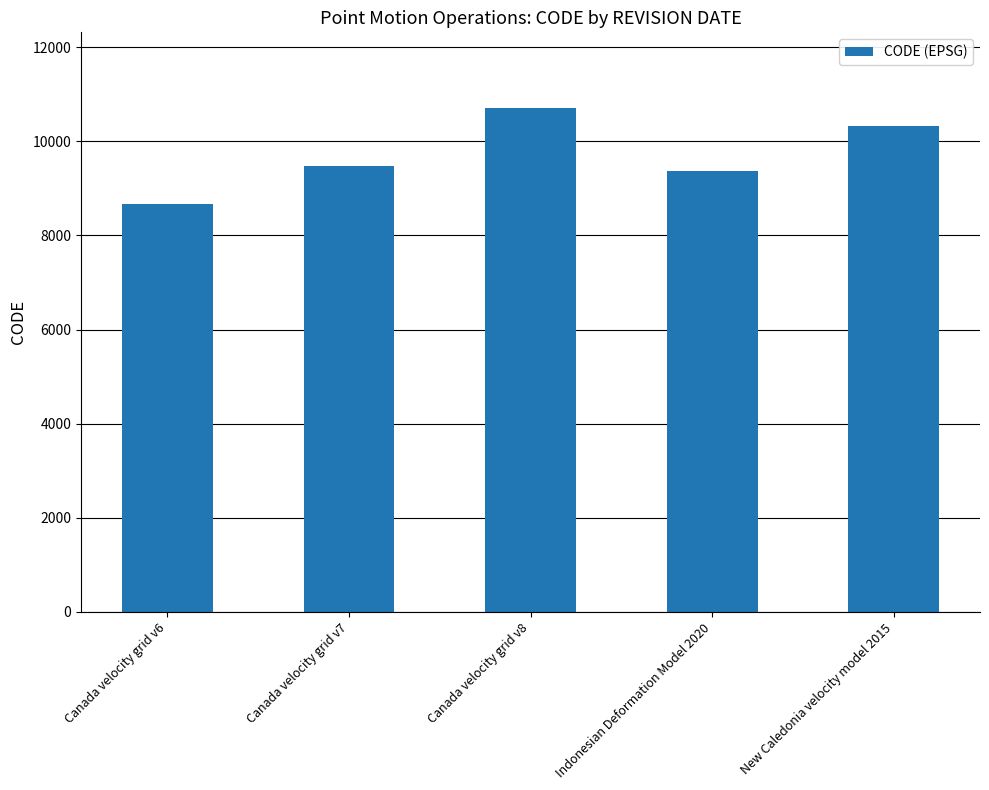

The value at Canada velocity grid v8 is 10707. True or false?

True